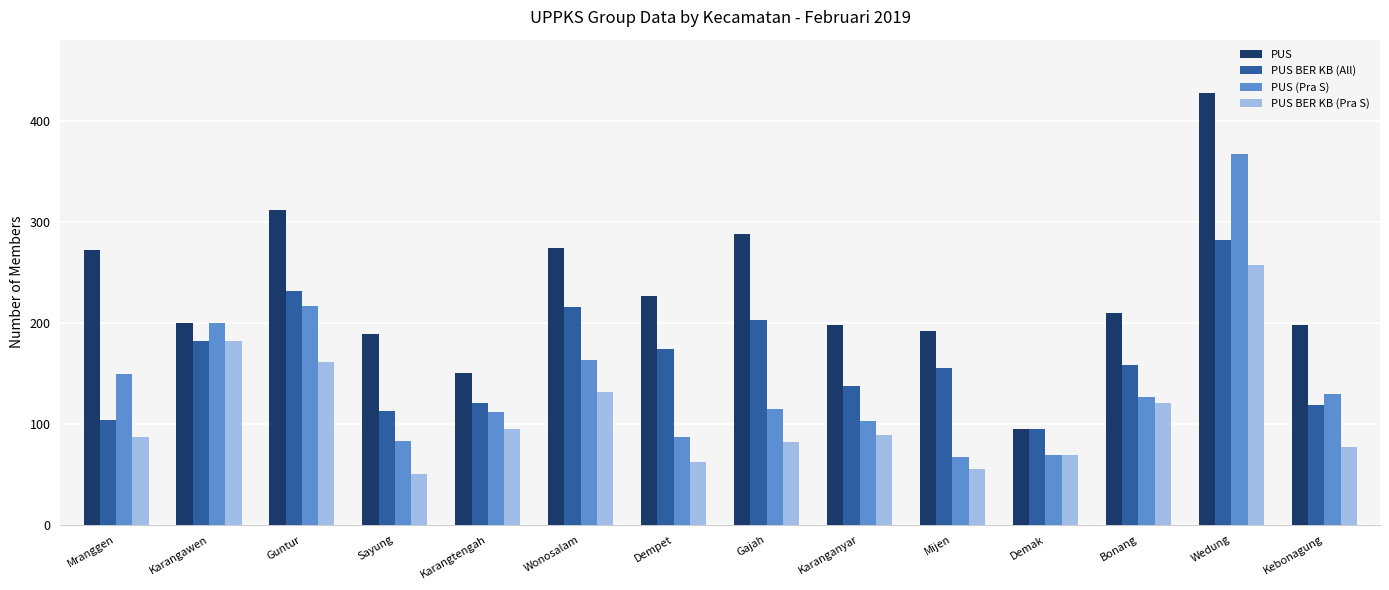

What are all the series names shown in the legend?

PUS, PUS BER KB (All), PUS (Pra S), PUS BER KB (Pra S)